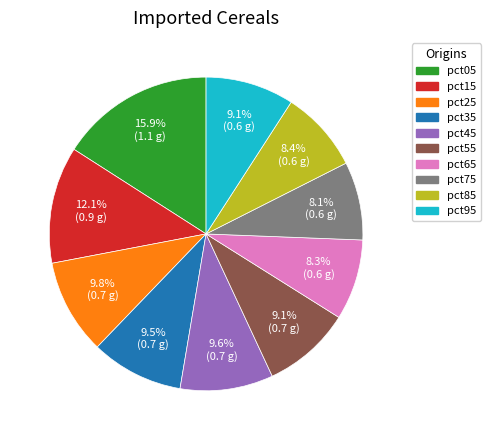

What percentage is the pct85 slice, to the nearest percent?

8%